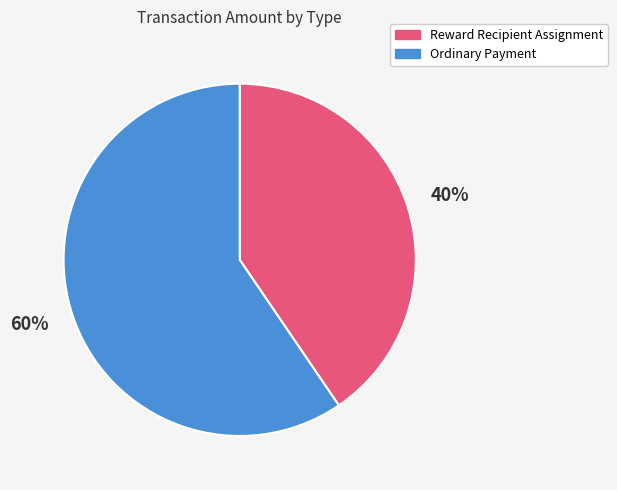

Which slice is the largest?

Ordinary Payment